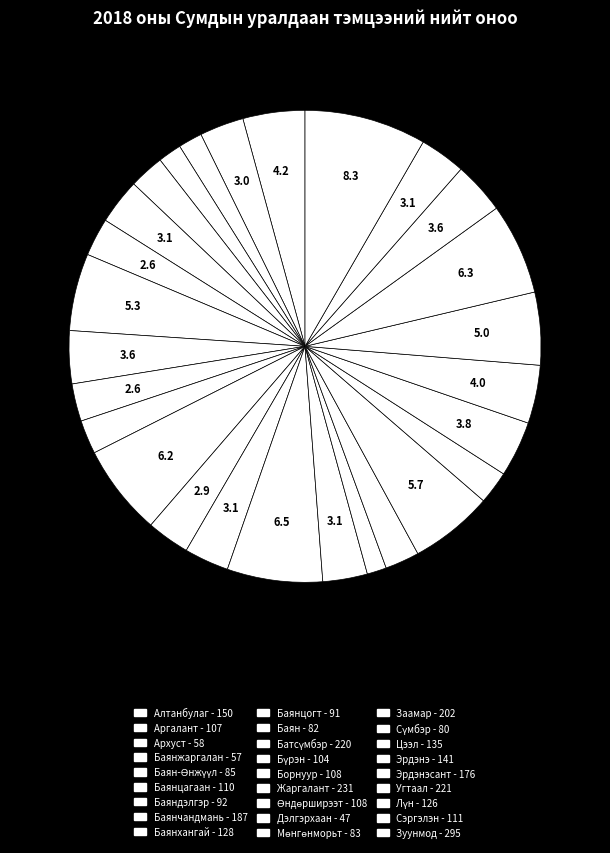

Which slice is the smallest?

Дэлгэрхаан